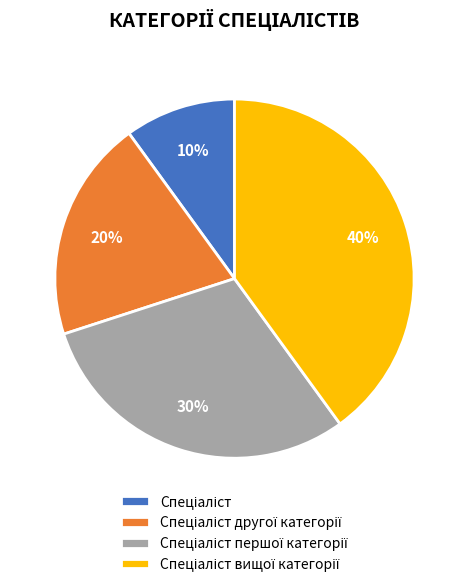

Is there a majority slice in this chart?

No